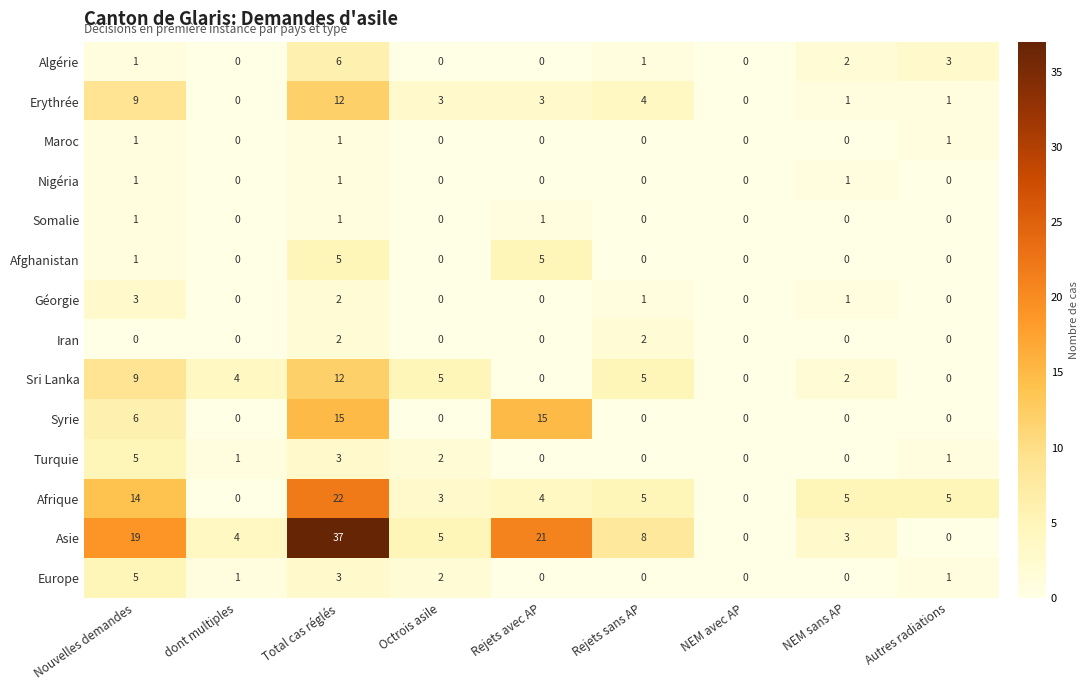

The Sri Lanka series shows 9 at Nouvelles demandes. True or false?

True